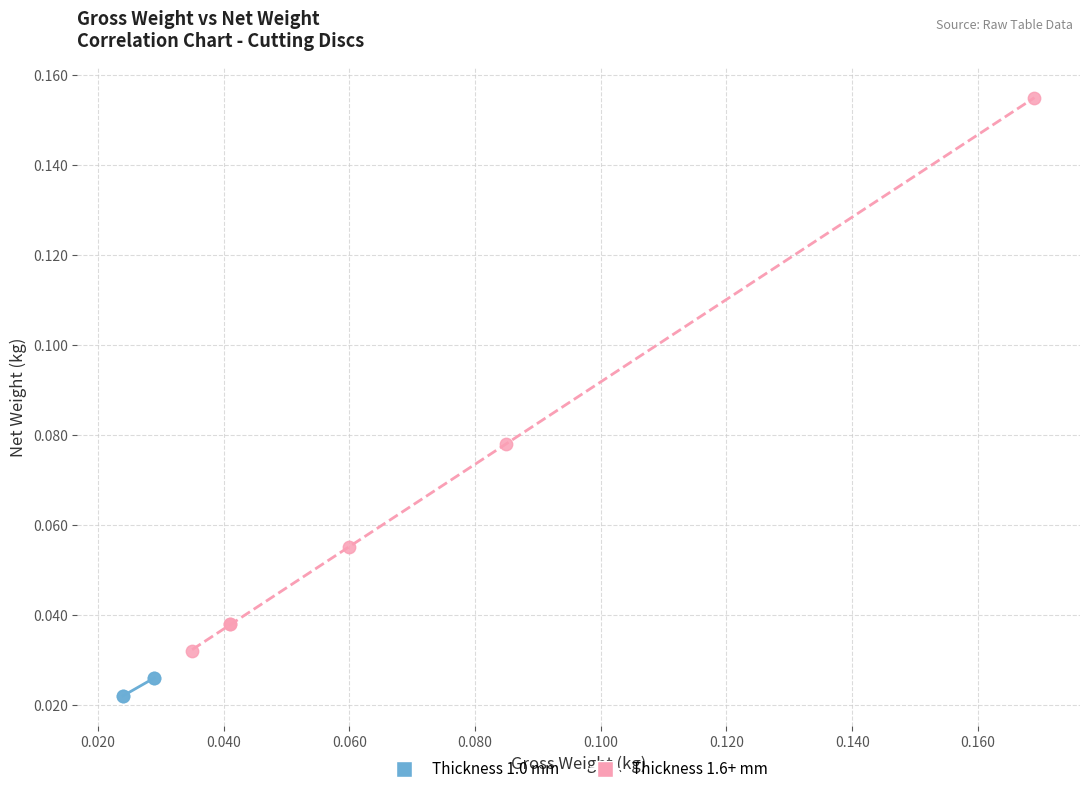

Which series contains the lowest Y value?

Thickness 1.0 mm